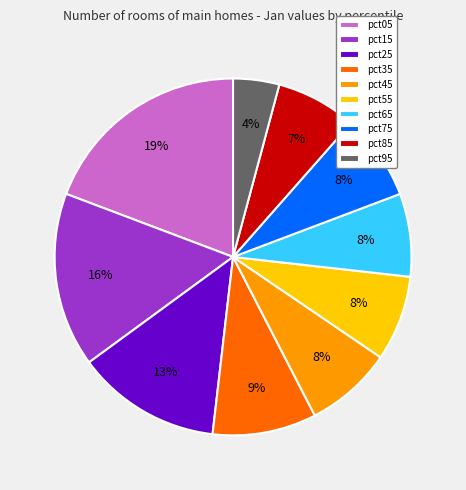

Between pct15 and pct65, which is larger?

pct15